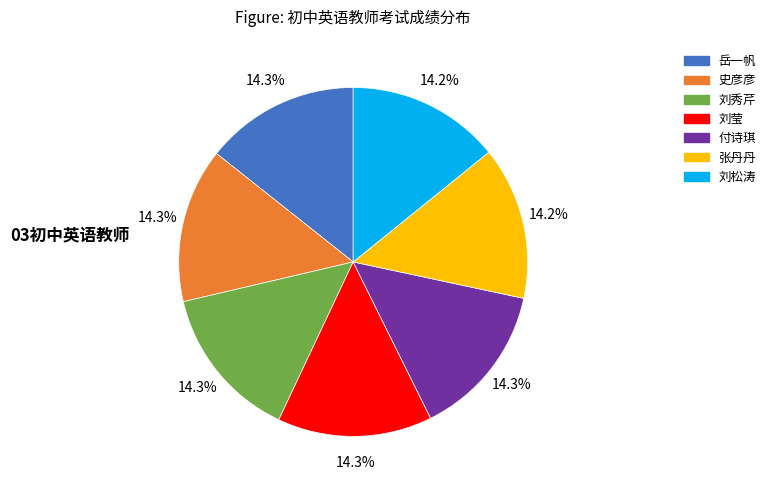

What is the ratio of the value at 刘松涛 to the value at 张丹丹?

1.0